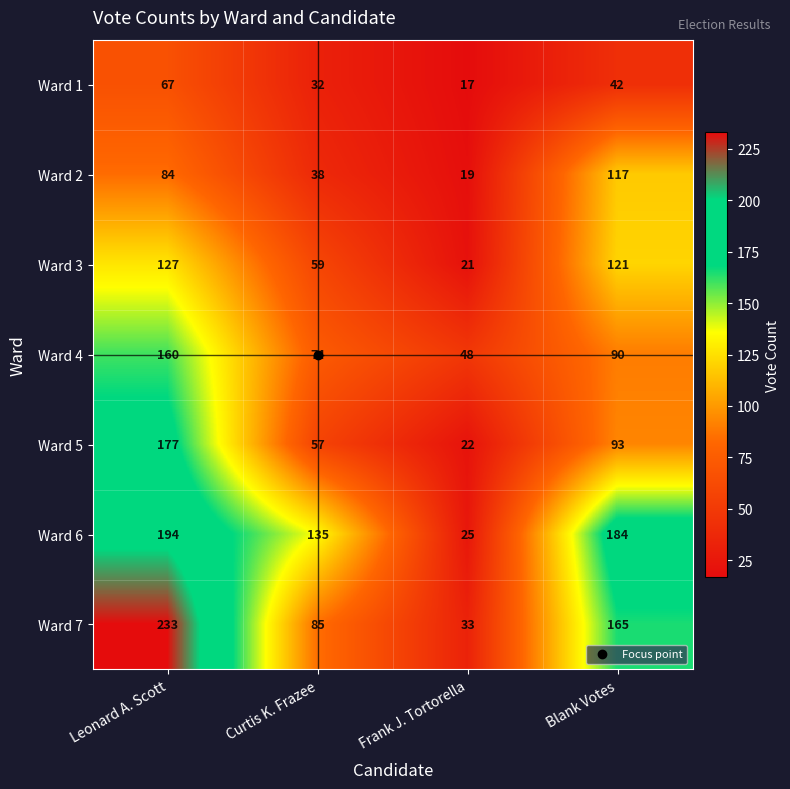

At Blank Votes, list the series in order from largest to smallest.

Ward 6, Ward 7, Ward 3, Ward 2, Ward 5, Ward 4, Ward 1